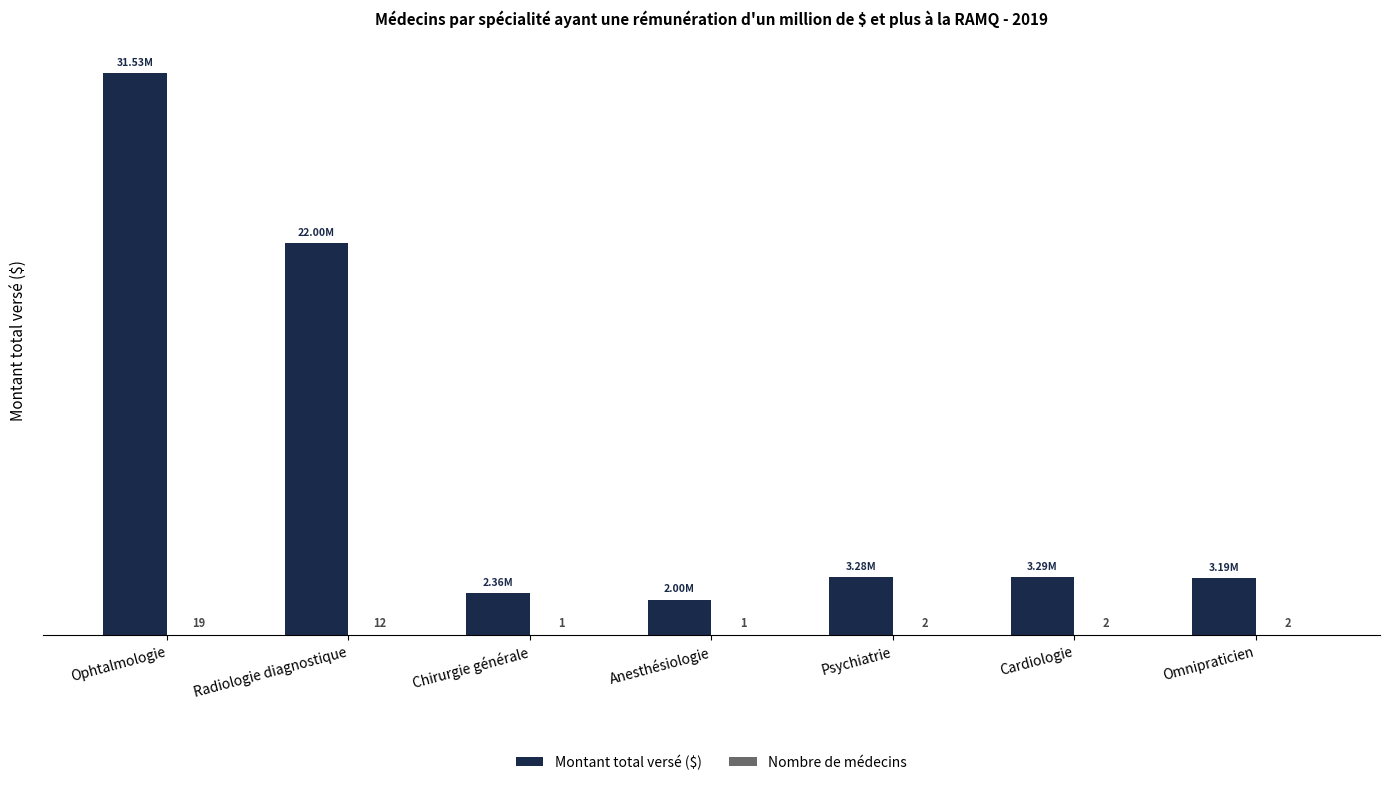

Between Ophtalmologie and Psychiatrie, which series saw the biggest shift?

Montant total versé ($)